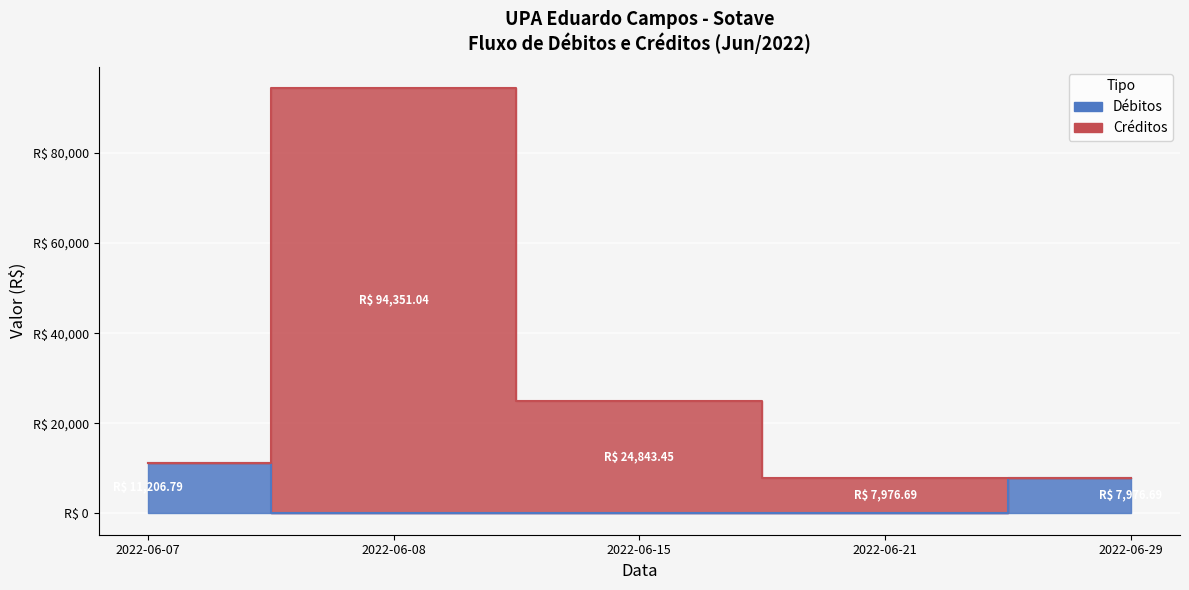

Is it true that Créditos equals 24843.5 at 2022-06-15?

True